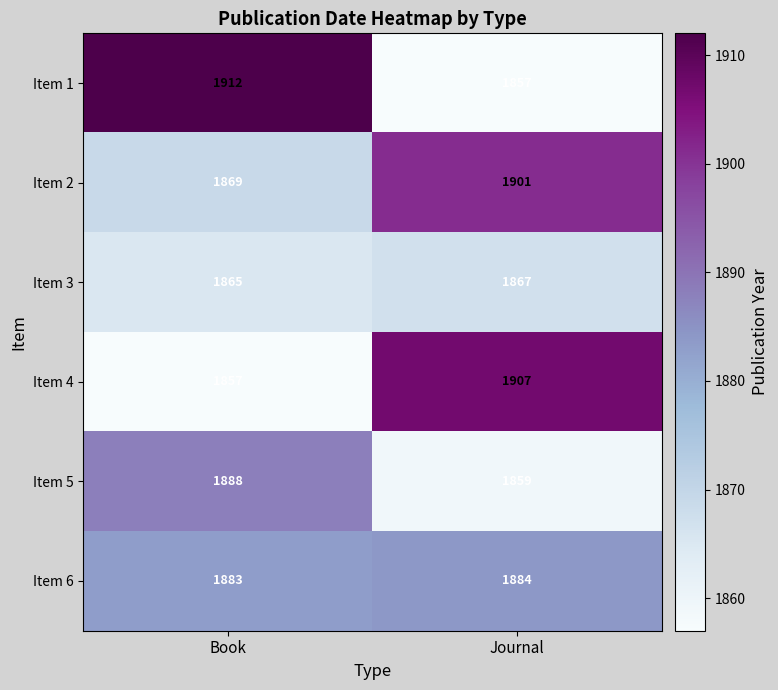

The Item 6 series shows 1883 at Book. True or false?

True